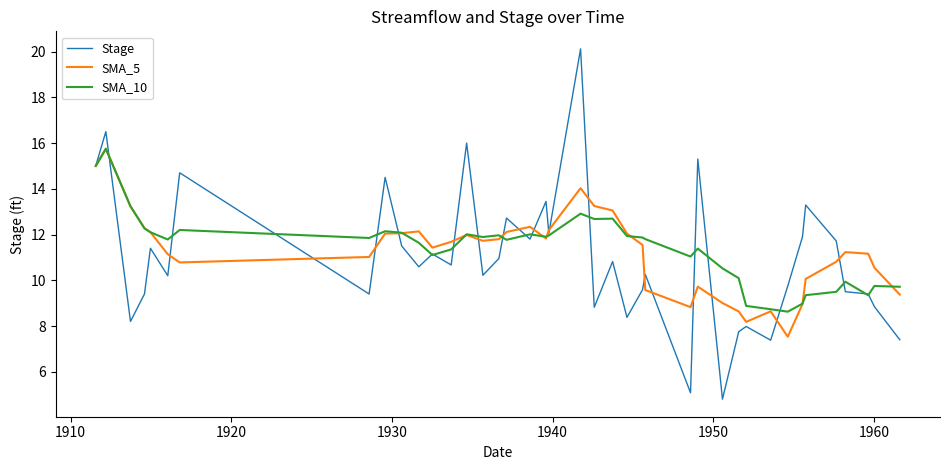

What is the maximum value for SMA_10?

15.8